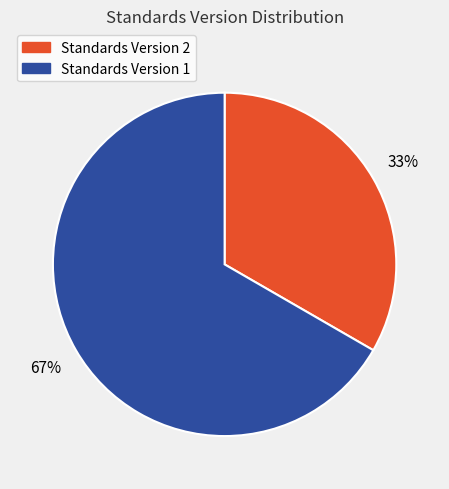

To the nearest percent, what is the average slice percentage?

50%